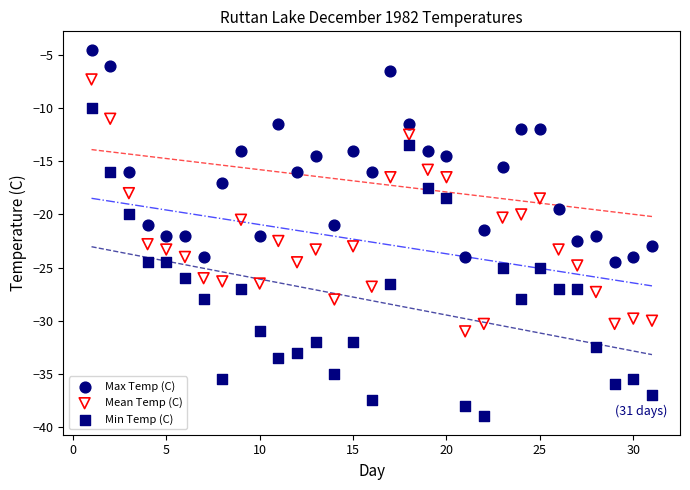

What are all the series names shown in the legend?

Max Temp (C), Mean Temp (C), Min Temp (C)